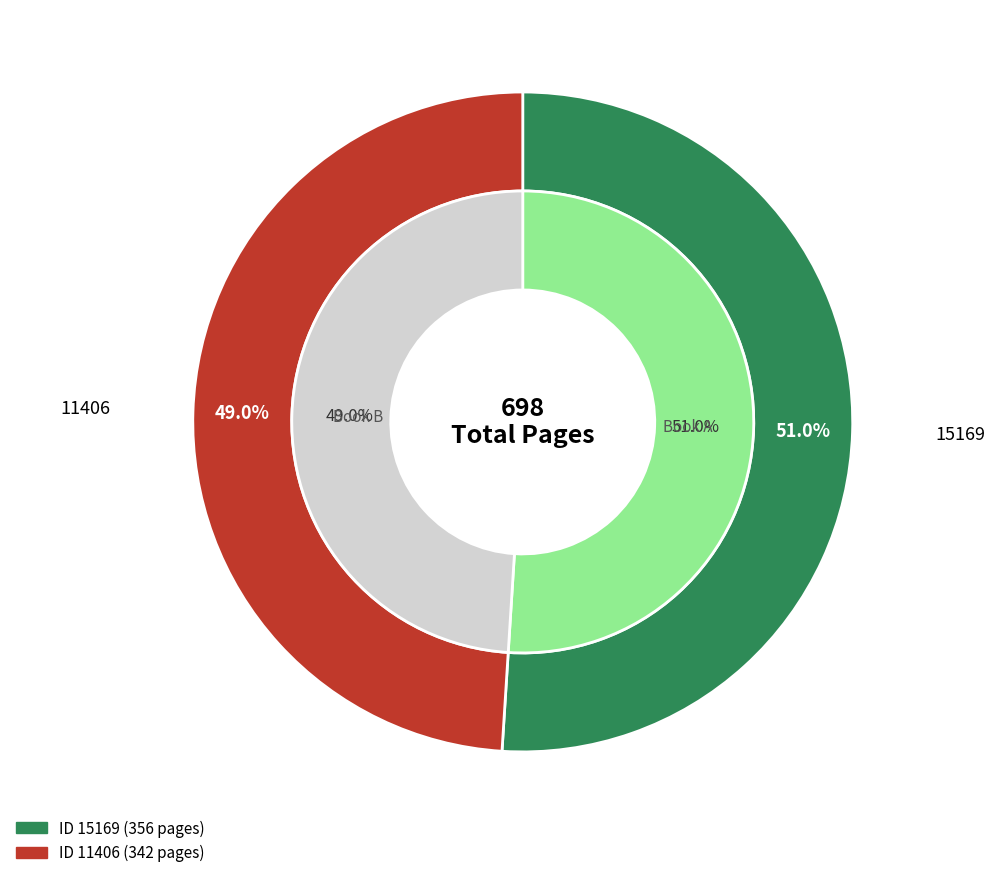

Which slice is the smallest?

11406